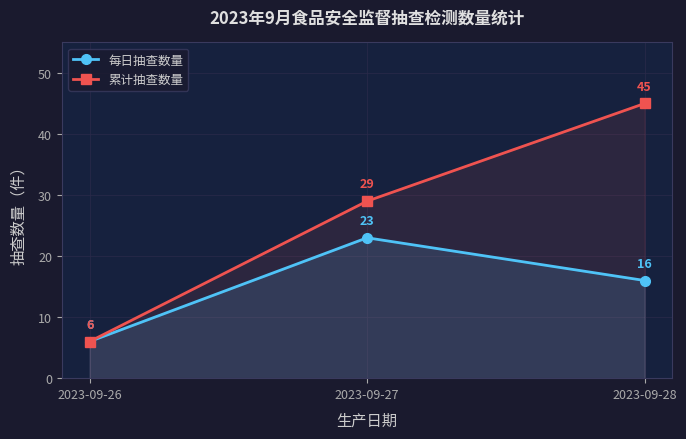

What is the difference between the second highest and minimum values in the 累计抽查数量 series?

23